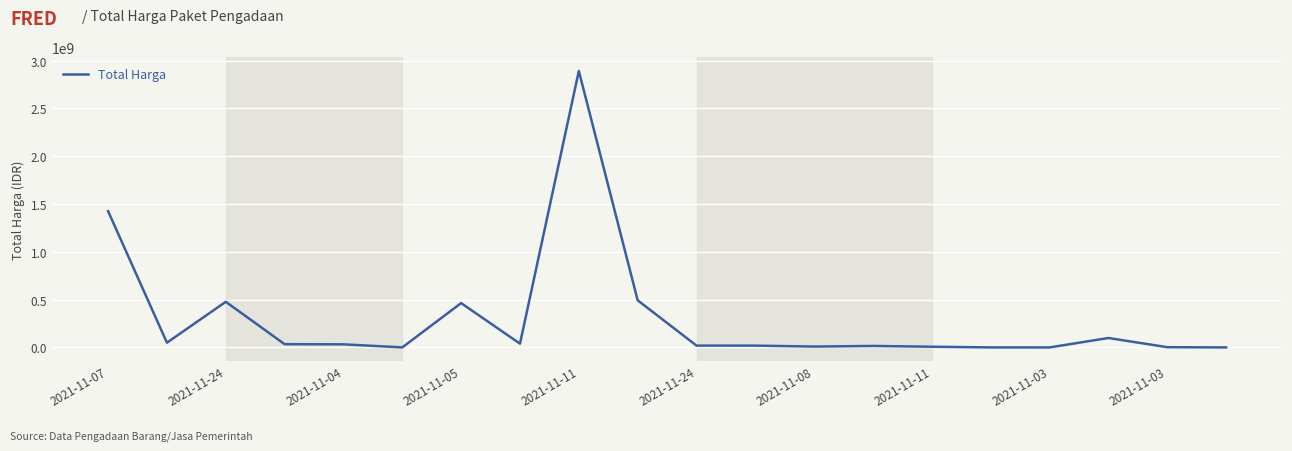

What is the greatest value displayed?

2892122000